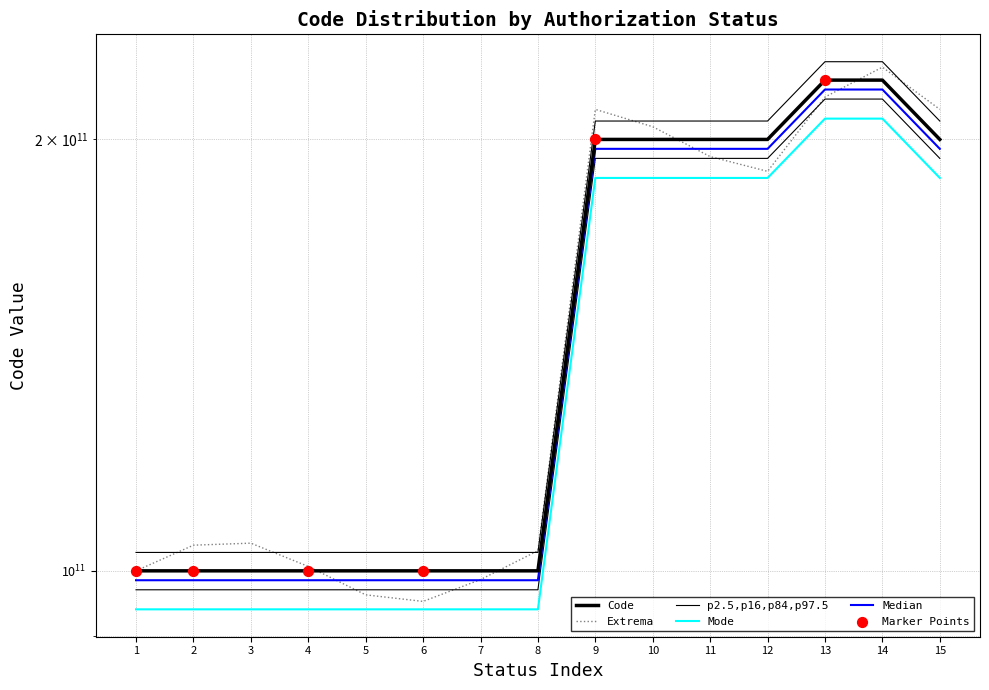

What is the change in value from 7 to 13?

+119999927944